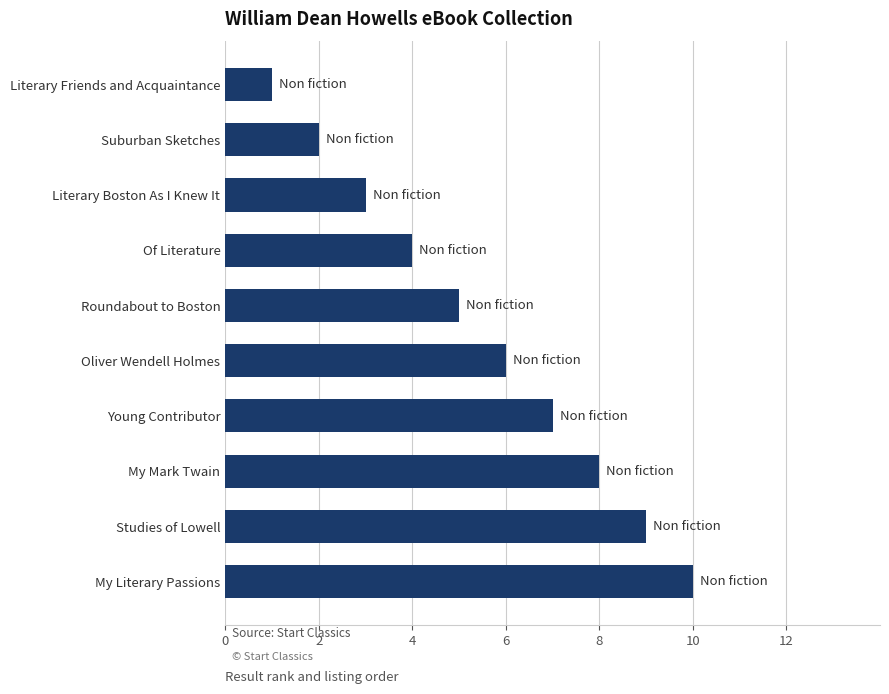

Is it true that the value at Roundabout to Boston is 8?

False